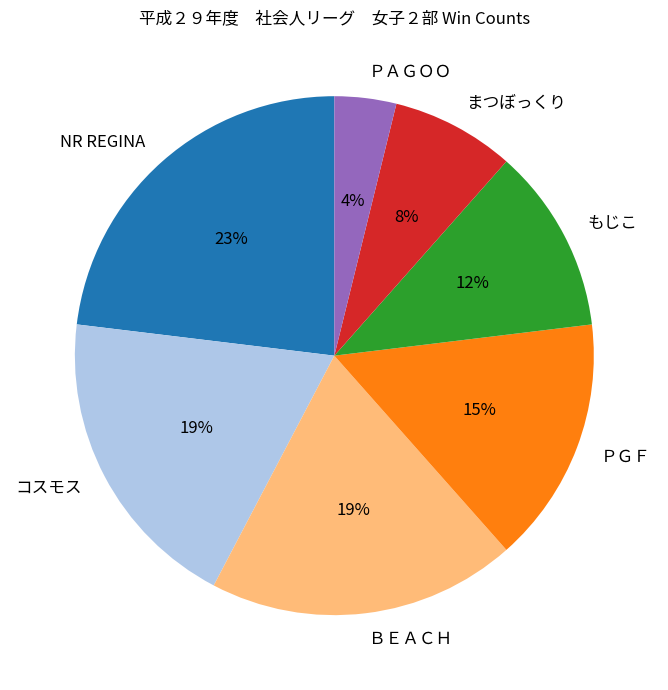

Is it true that NR REGINA is 14% of the pie?

False